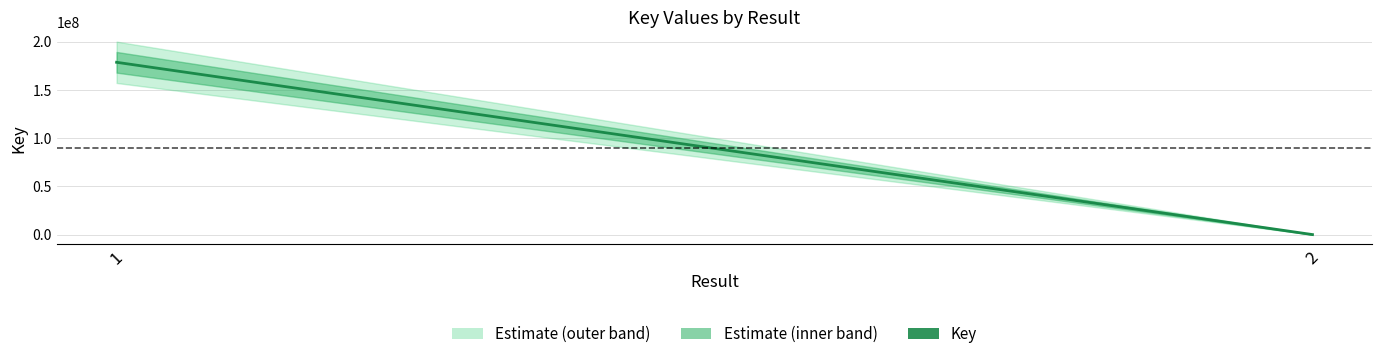

What is the greatest value displayed?

178467751